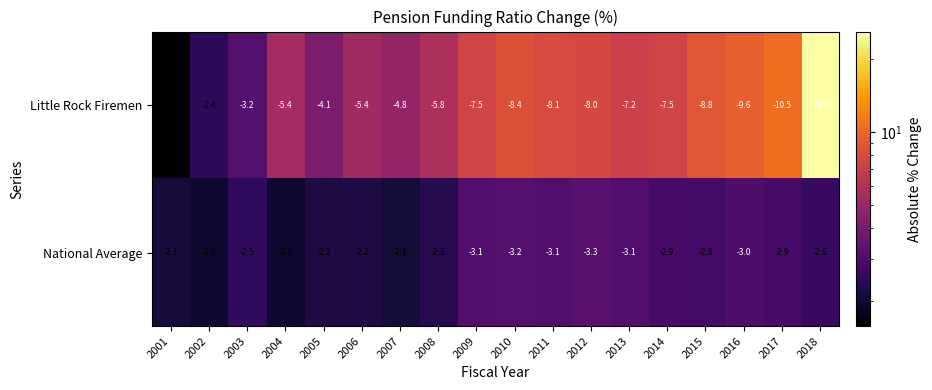

Is the value of Little Rock Firemen at 2011 greater than the value of National Average at 2006?

No